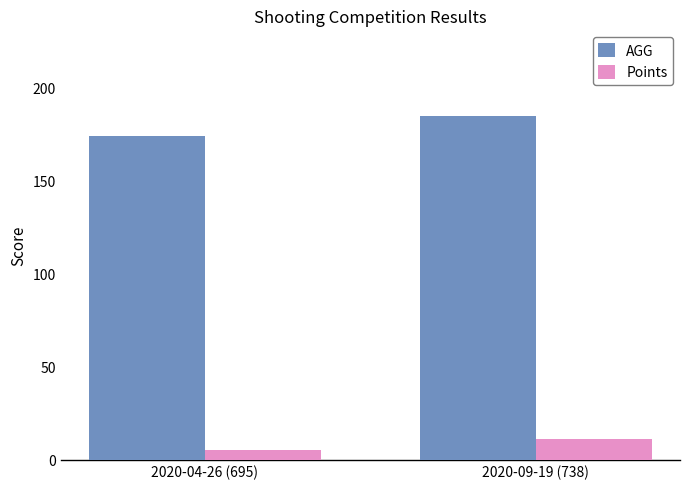

What is the average value of the Points series?

8.0